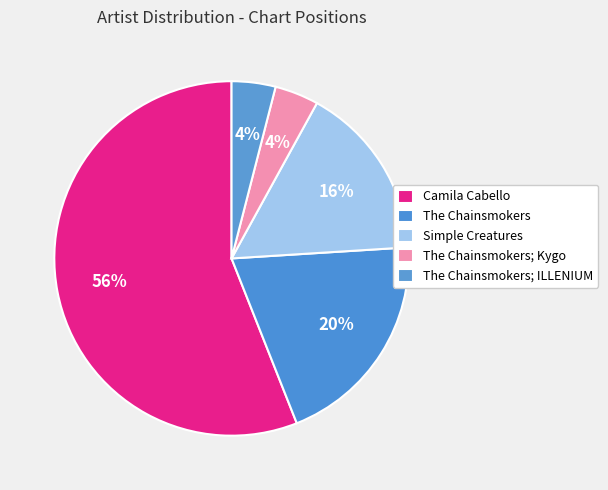

Is there a majority slice in this chart?

Yes